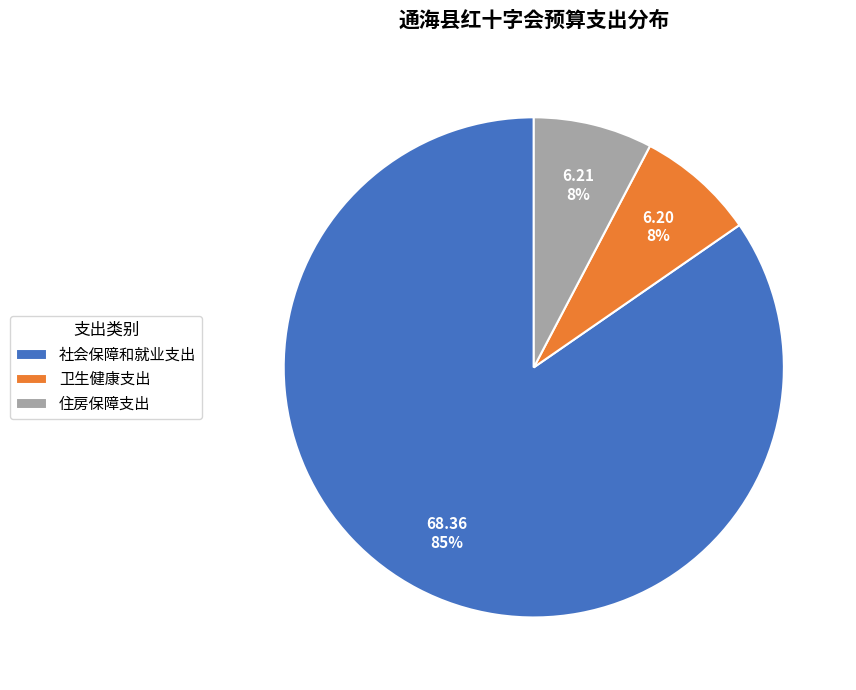

What percentage is the 卫生健康支出 slice, to the nearest percent?

8%